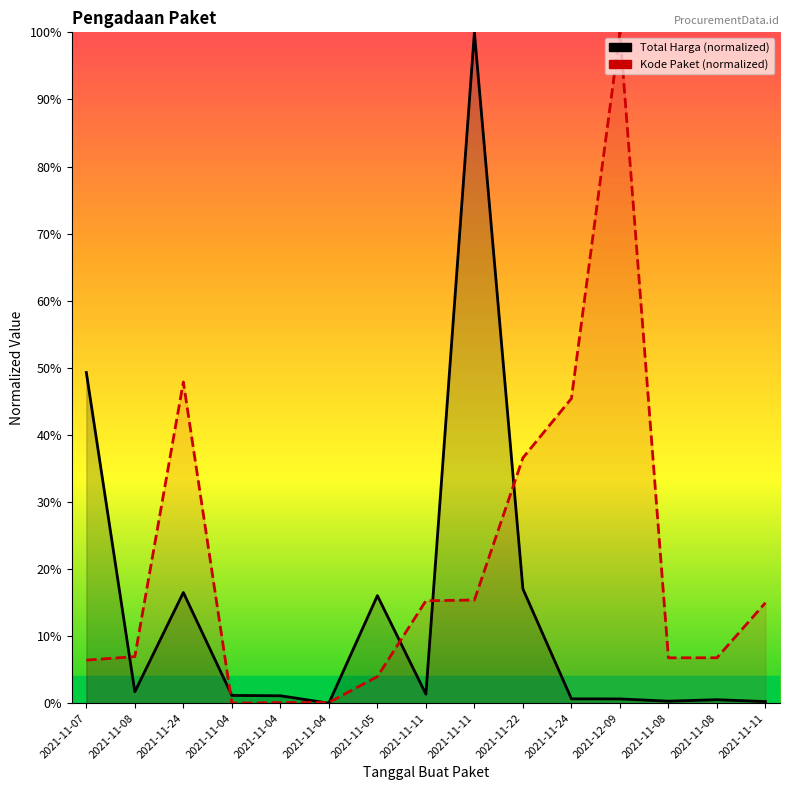

True or false: Kode Paket has more than 0 interior local peaks.

True